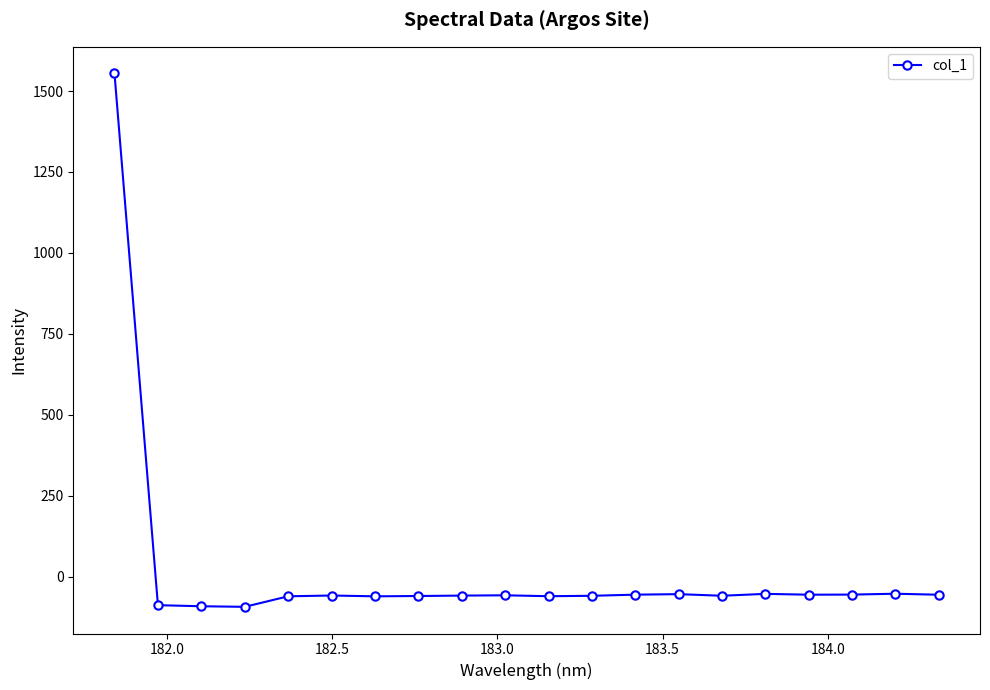

What is the sum of all values?

360.5